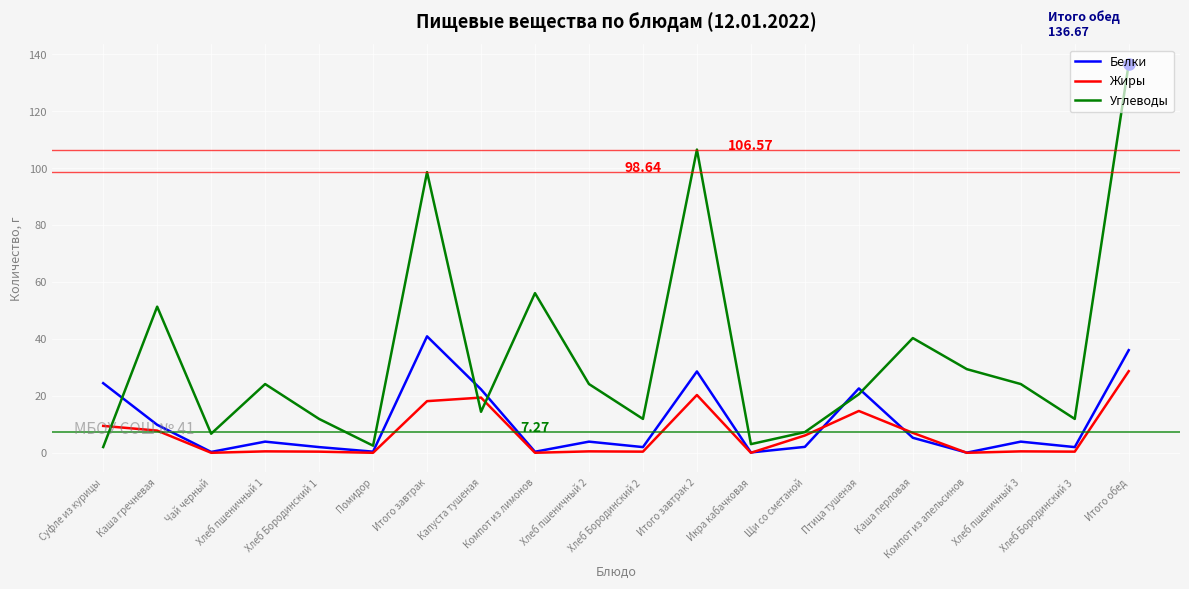

In Белки, how many points are higher than both neighbors (excluding endpoints)?

6